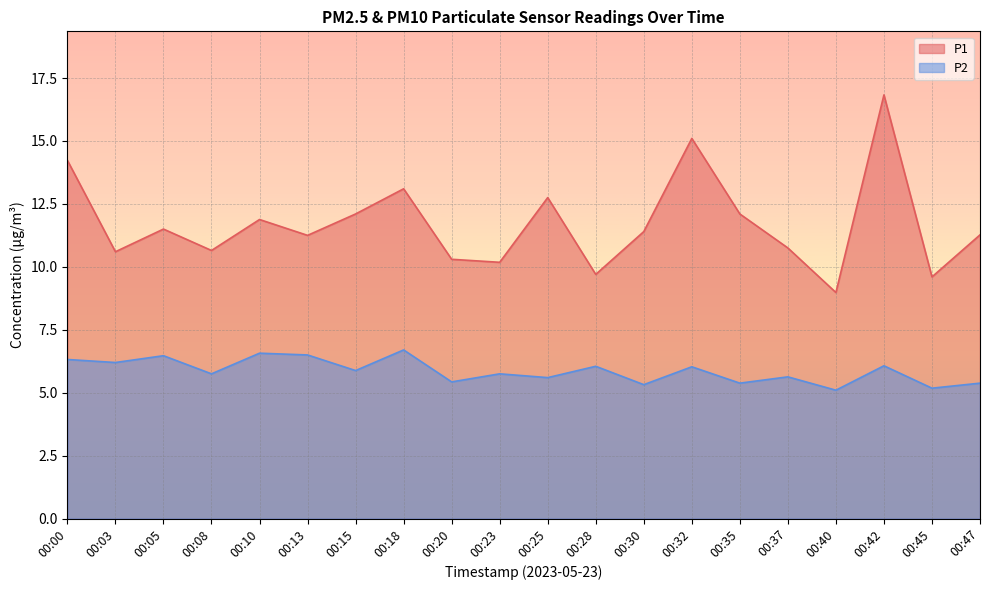

Reading left to right, list all the values displayed in this chart.

P1: 00:00=14.2	00:03=10.6	00:05=11.5	00:08=10.7	00:10=11.9	00:13=11.2	00:15=12.1	00:18=13.1	00:20=10.3	00:23=10.2	00:25=12.8	00:28=9.7	00:30=11.4	00:32=15.1	00:35=12.1	00:37=10.8	00:40=9.0	00:42=16.8	00:45=9.6	00:47=11.3
P2: 00:00=6.3	00:03=6.2	00:05=6.5	00:08=5.8	00:10=6.6	00:13=6.5	00:15=5.9	00:18=6.7	00:20=5.4	00:23=5.8	00:25=5.6	00:28=6.0	00:30=5.3	00:32=6.0	00:35=5.4	00:37=5.6	00:40=5.1	00:42=6.1	00:45=5.2	00:47=5.4